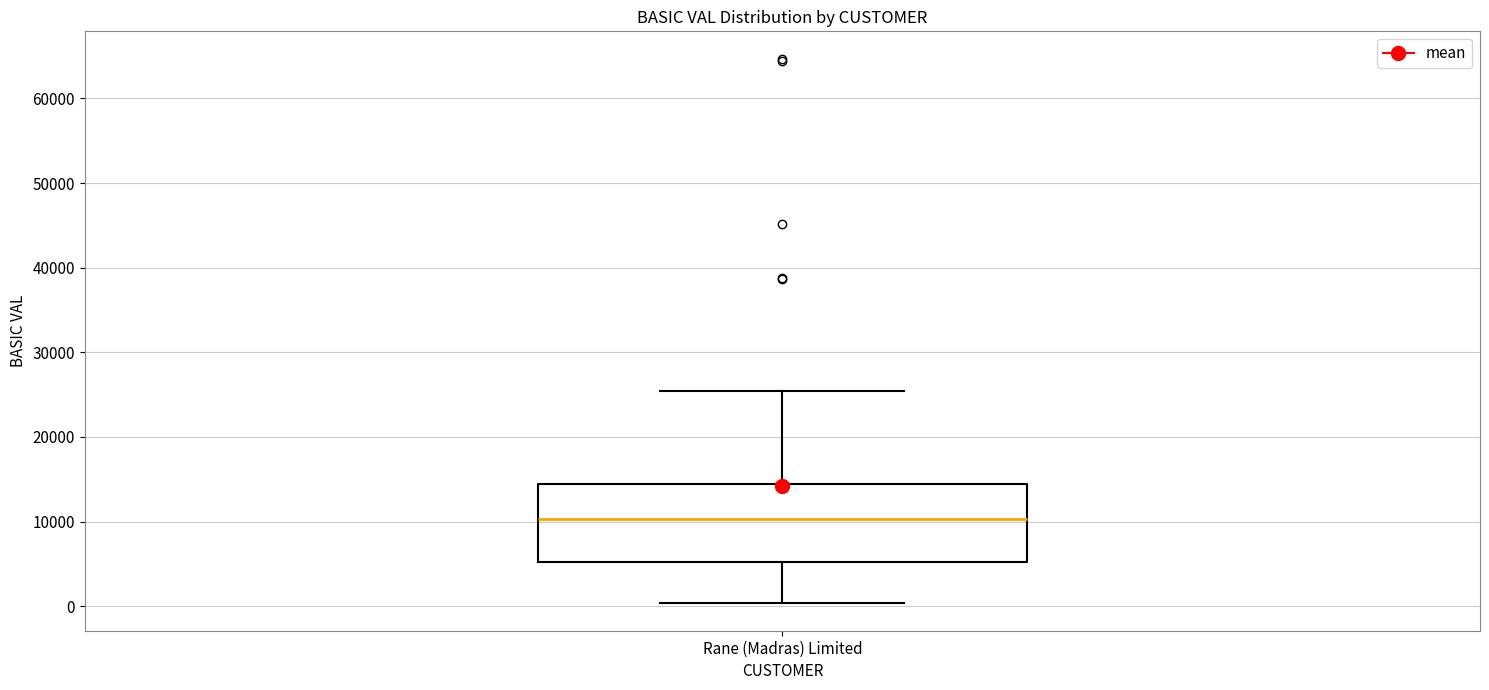

Where does the lower whisker of the box for Rane (Madras) Limited end on the y-axis? The values are not printed on the chart, so give them approximately, as read against the axis.

0